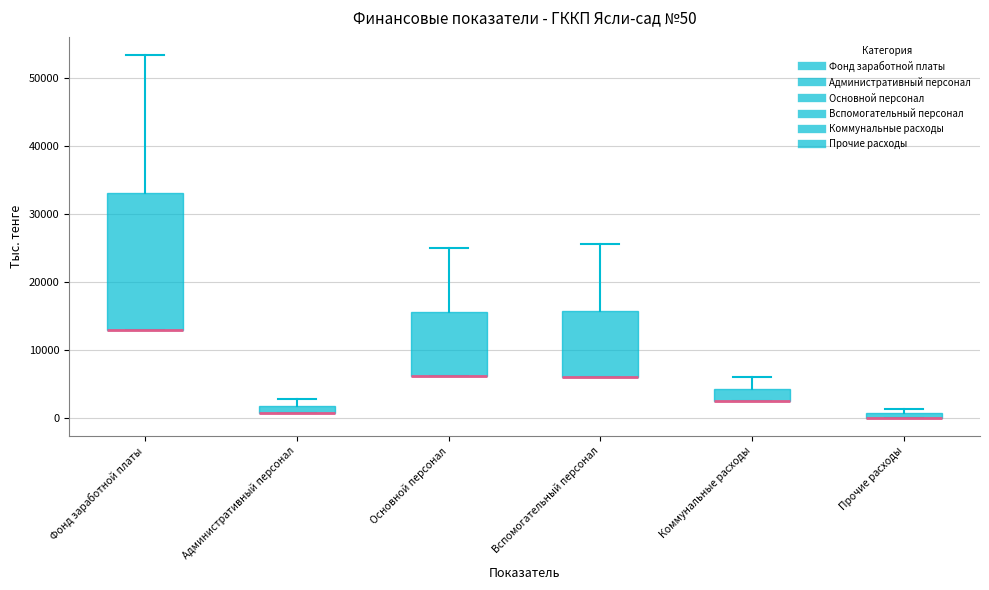

Which box is the tallest, from its lower edge to its upper edge?

Фонд заработной платы